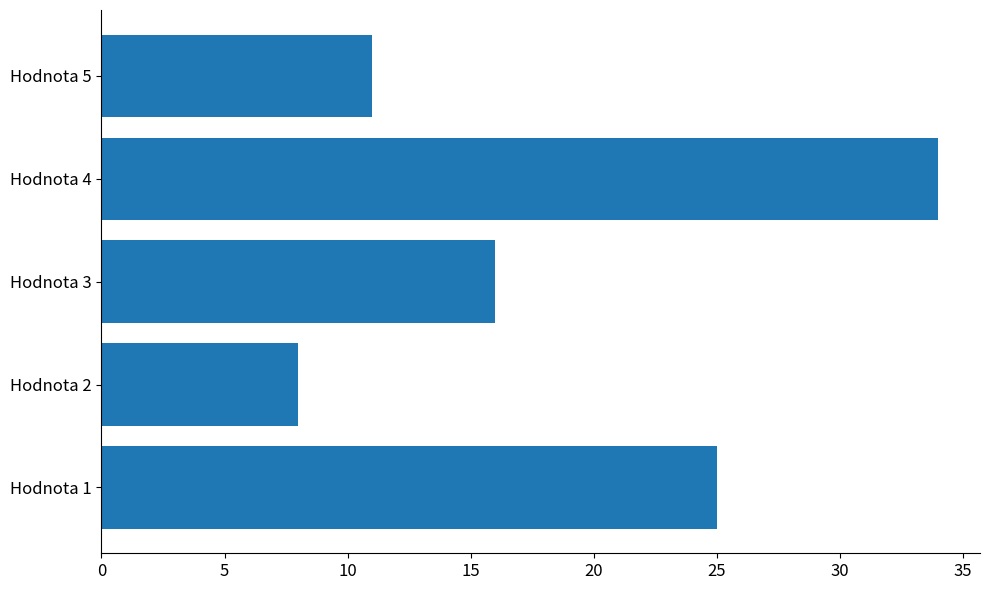

The chart shows a value of 34 at Hodnota 4. True or false?

True